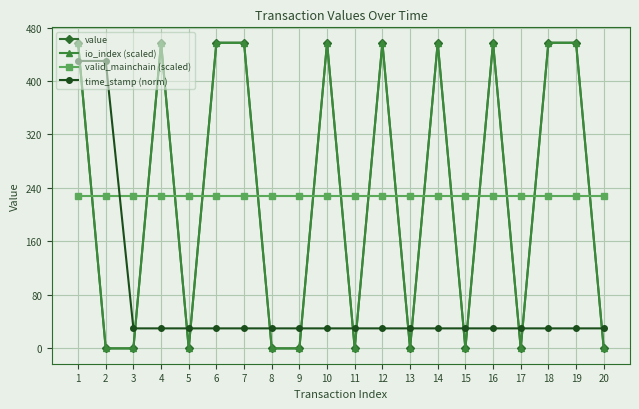

Is the value of time_stamp (norm) at 16 greater than the value of valid_mainchain (scaled) at 17?

No